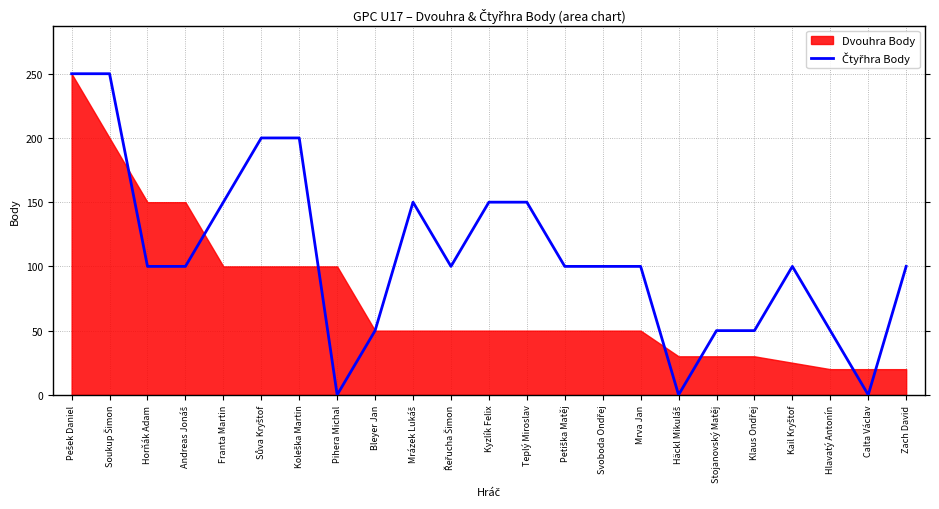

How many interior local valleys (lower than both neighbors) does the data have?

4